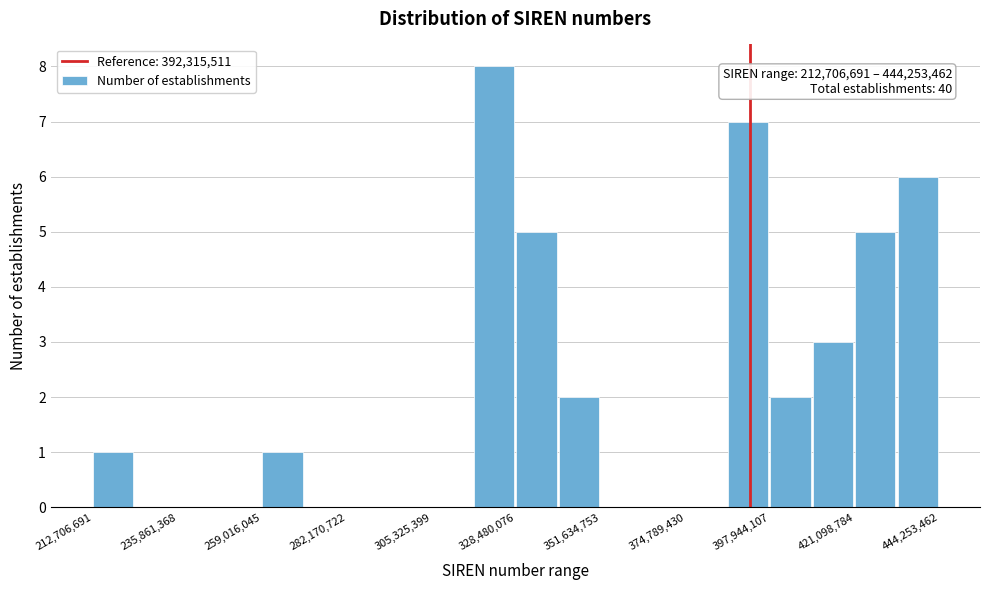

Read against the x-axis, roughly where is the centre of the tallest bar?

320000000